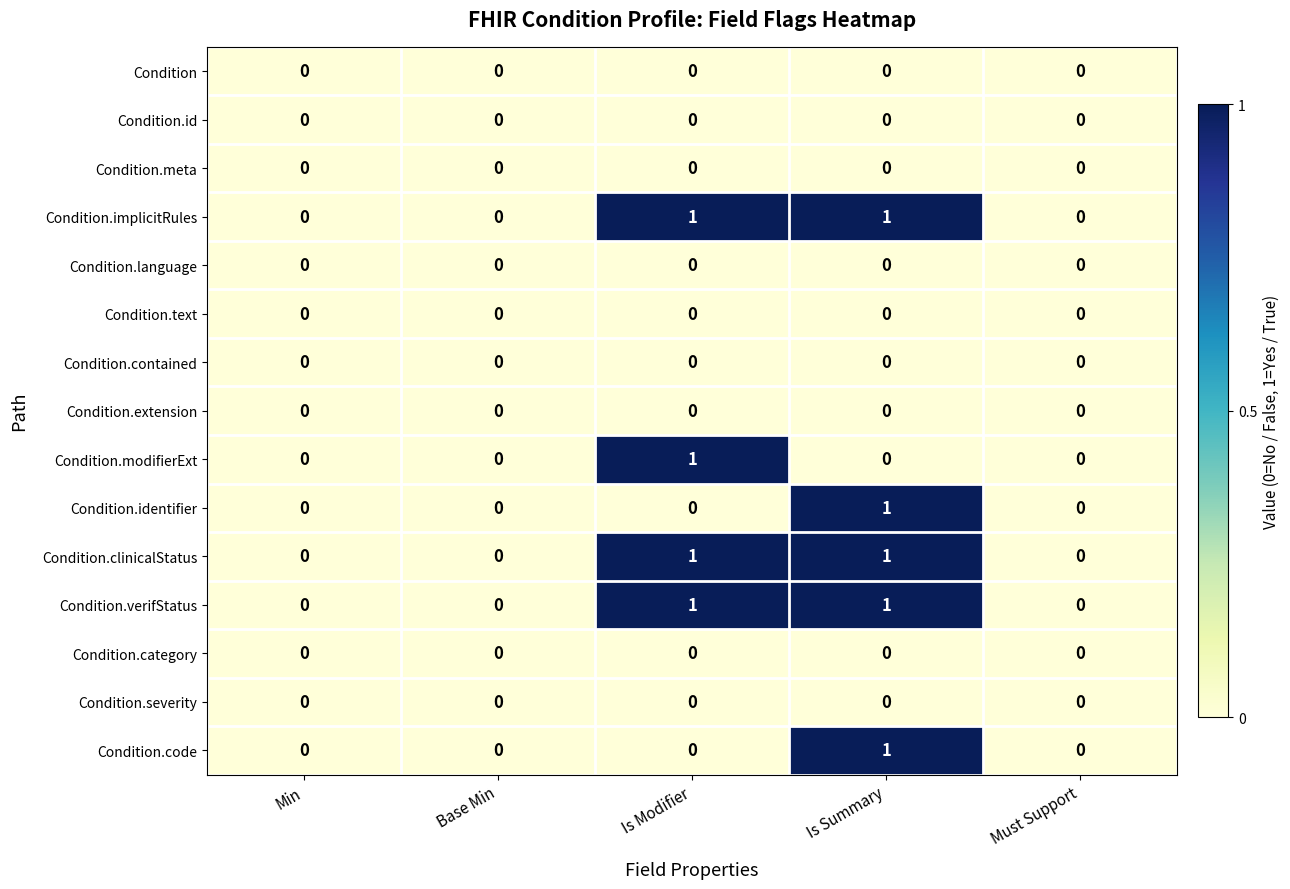

What is the spread (max minus min) of values at Is Summary?

1